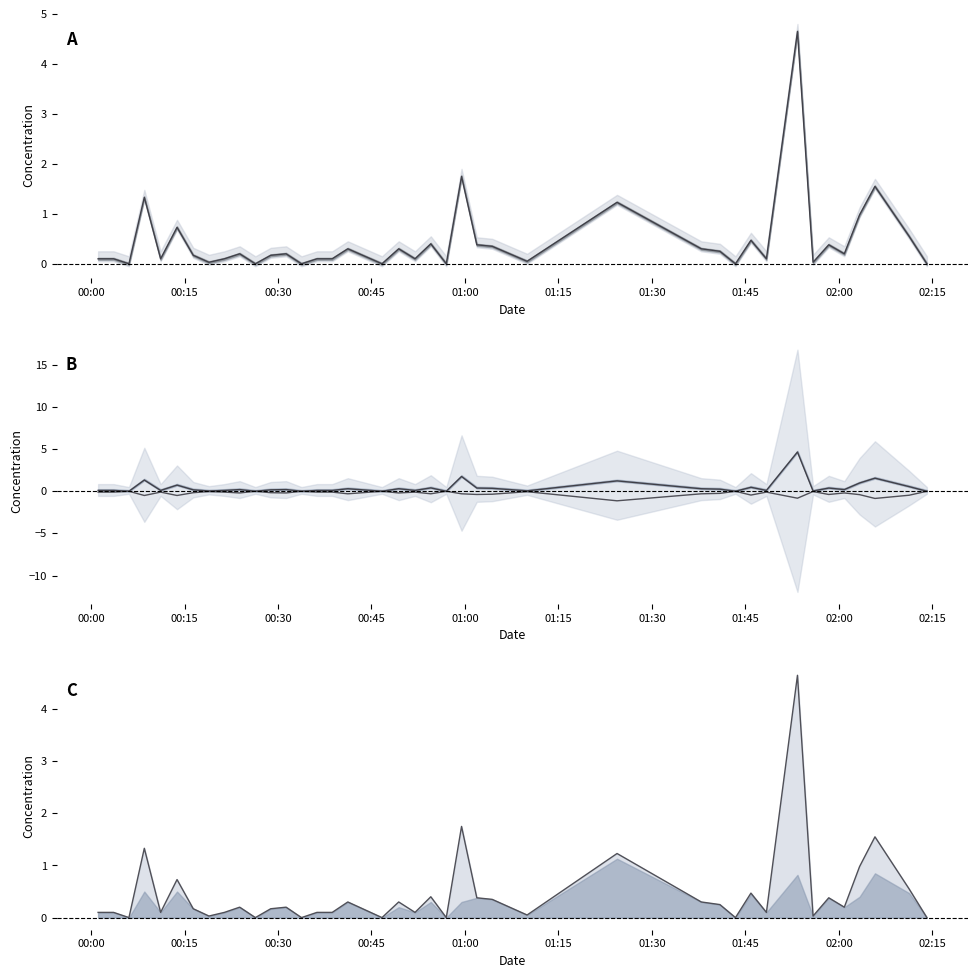

Where is P2 neg nearest to the value 0?

00:30